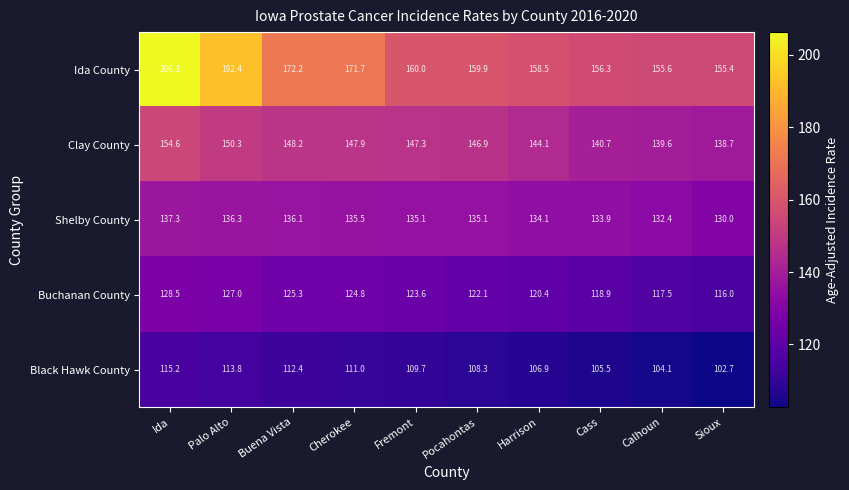

Rank the series by their maximum value, from lowest to highest.

Black Hawk County, Buchanan County, Shelby County, Clay County, Ida County